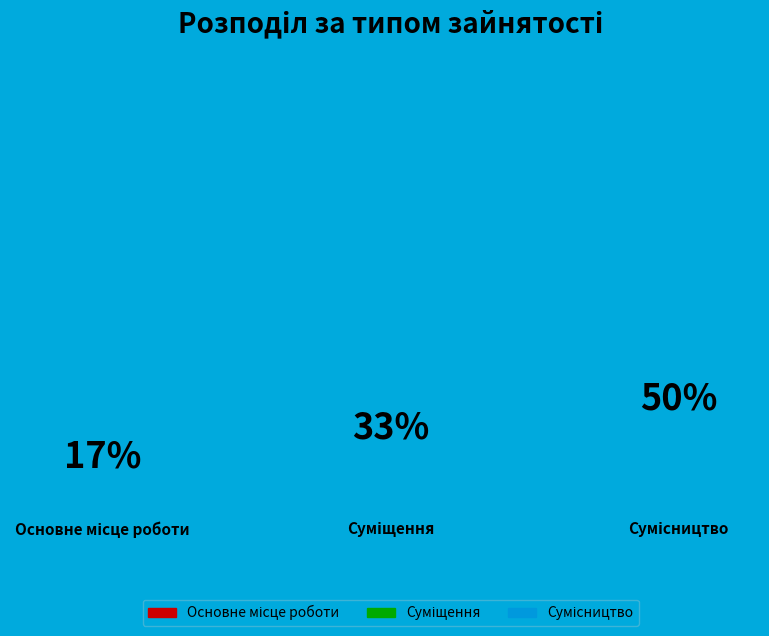

To the nearest percent, what portion does Основне місце роботи represent?

17%